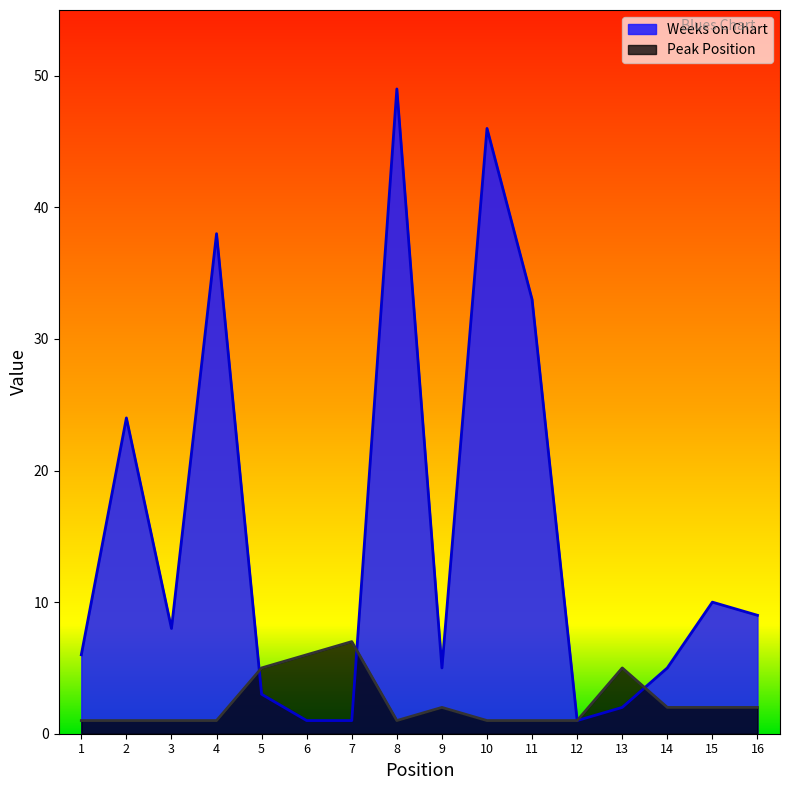

How many times do Peak Position and Weeks on Chart cross each other?

3